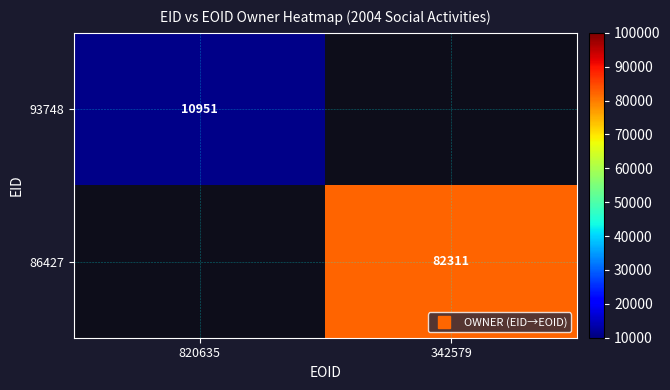

At which category does the chart reach its peak across all series?

342579